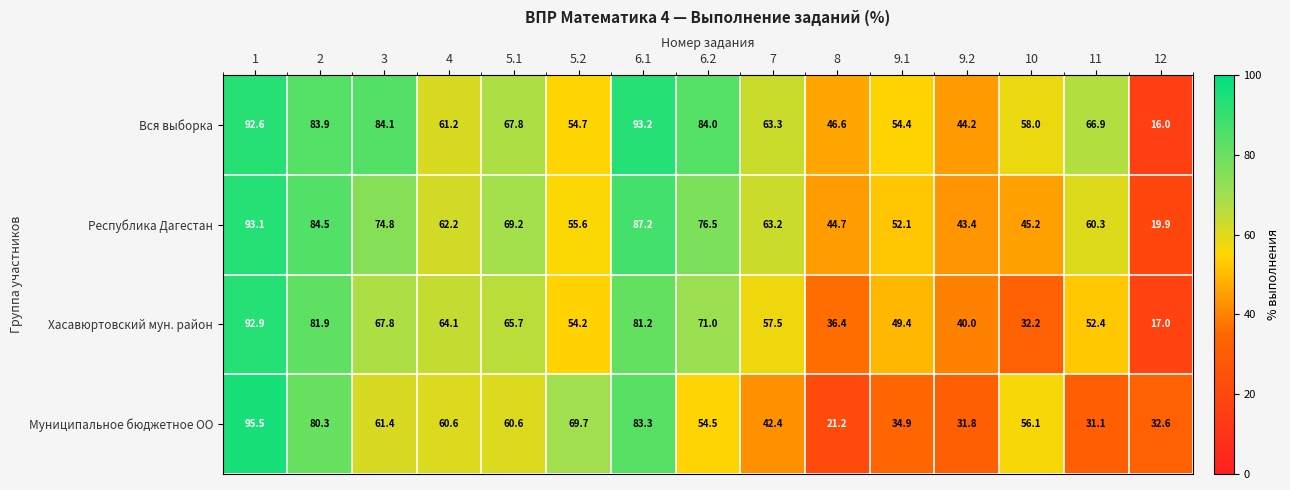

What is the sum of the Муниципальное бюджетное ОО values at 2 and 11?

111.4